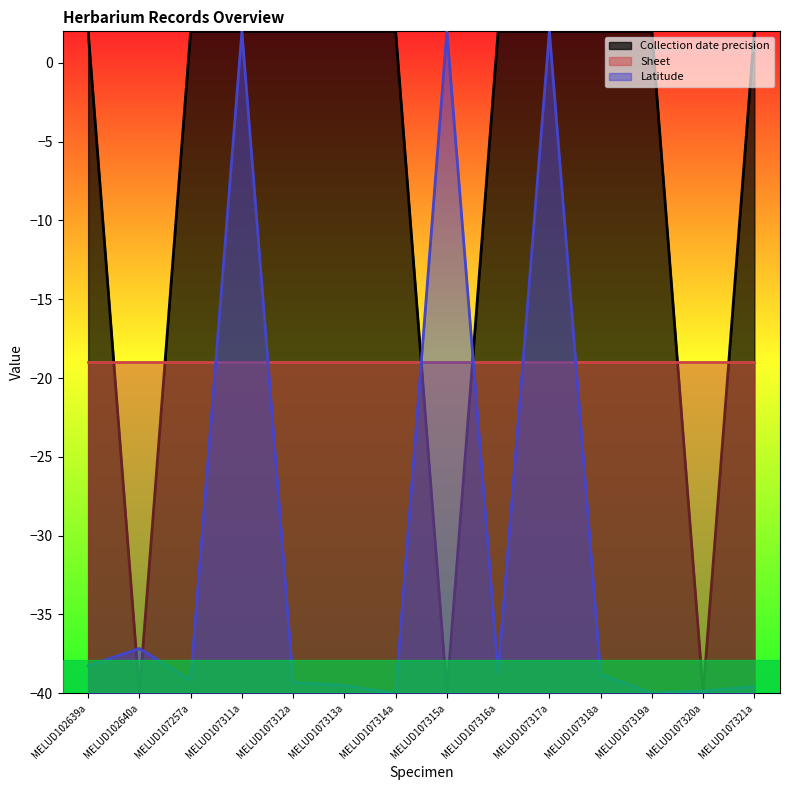

At which label does Collection date precision line reach its peak?

MELUD102639a